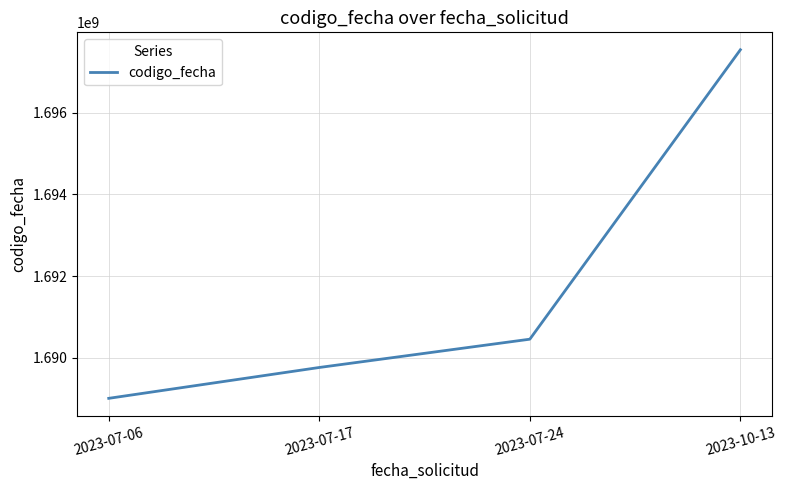

List the labels in order of value, smallest first.

2023-07-06, 2023-07-17, 2023-07-24, 2023-10-13